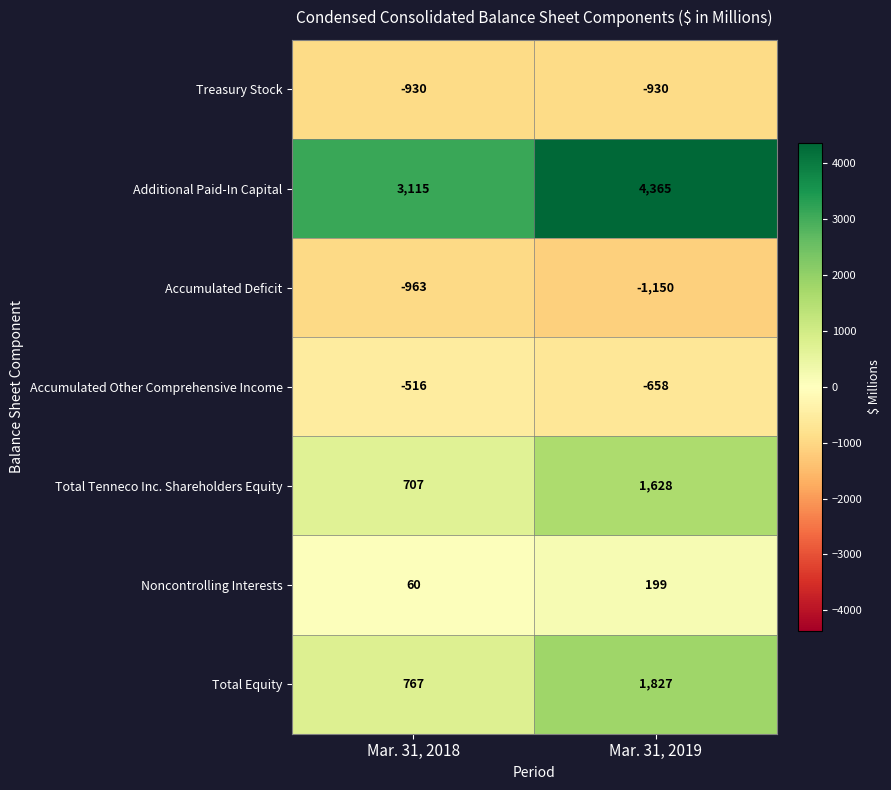

How many data points does each series have?

2